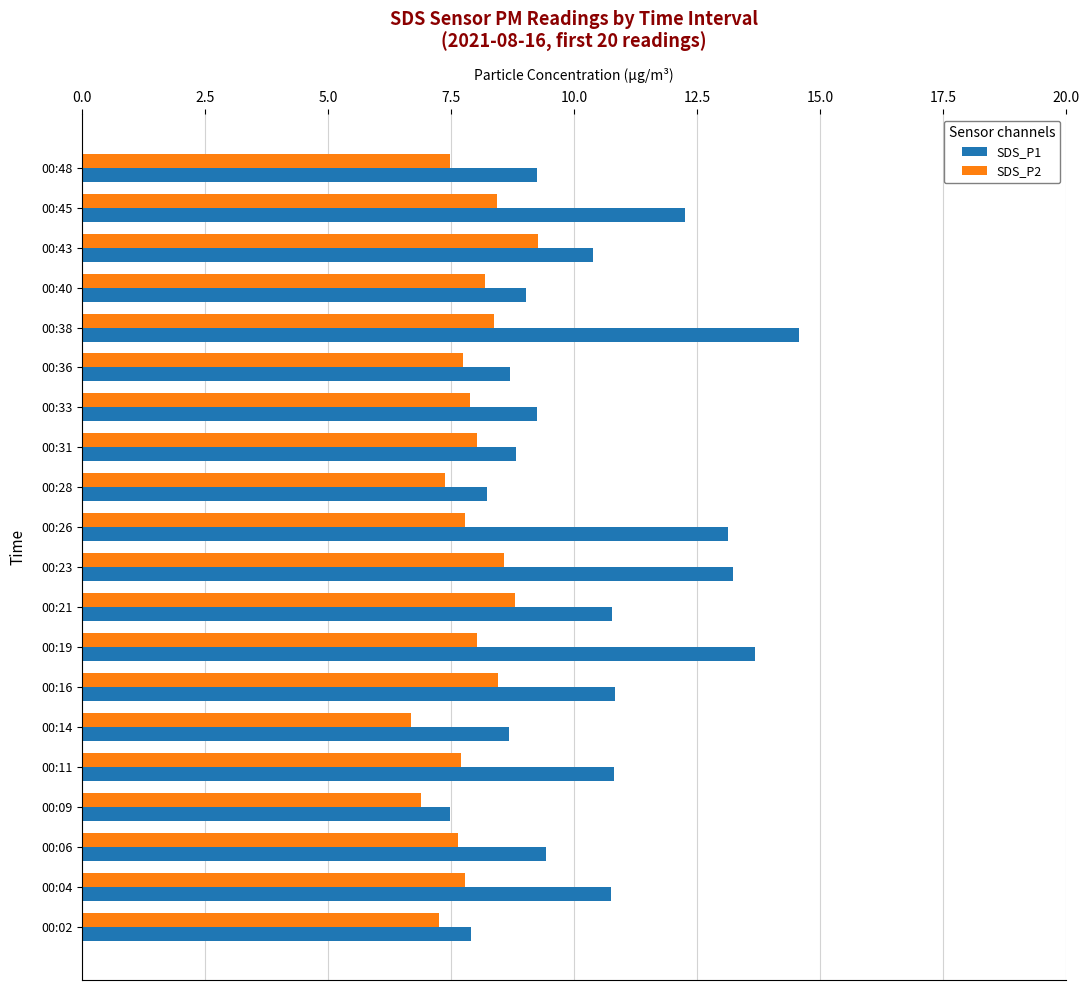

What is the maximum value for SDS_P2?

9.3